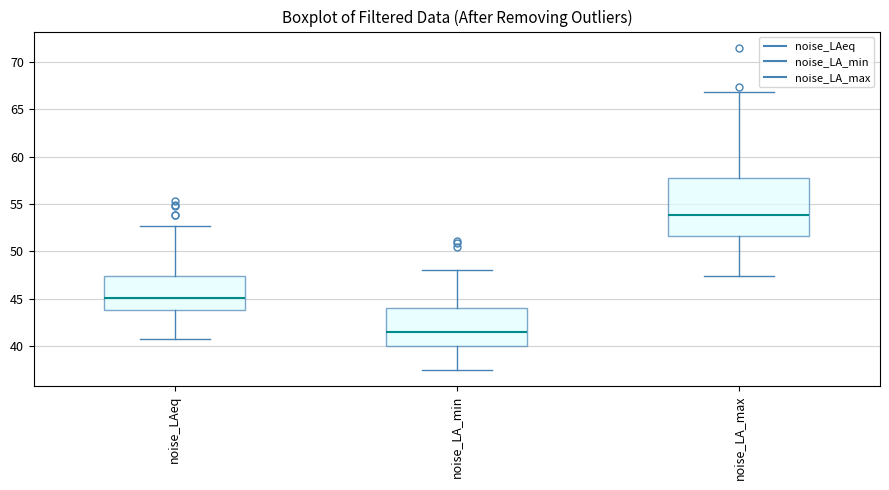

Where does the median line of the box for noise_LA_min sit on the y-axis? The values are not printed on the chart, so give them approximately, as read against the axis.

41.5